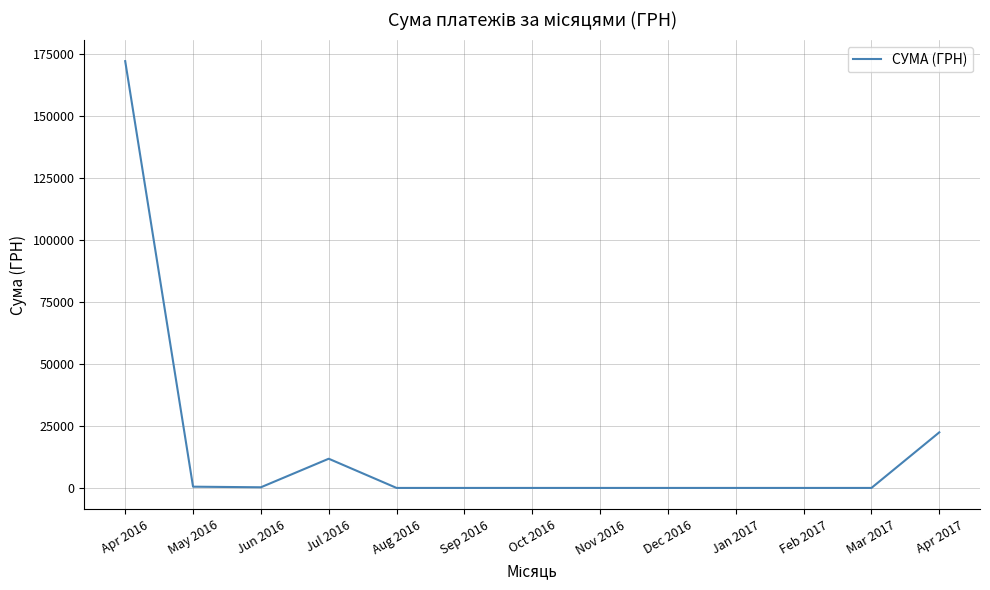

Where is the data nearest to the value 86137?

Apr 2017